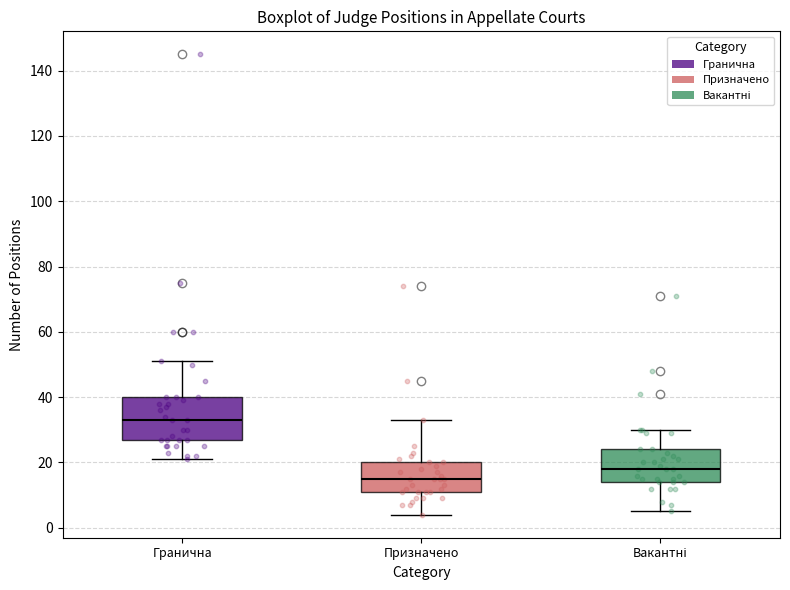

Reading left to right, transcribe this box plot: for each box, give where its median line is, the range the box spans, and where its two whiskers end, as read against the y-axis. The values are not printed on the chart, so give them approximately, as read against the axis.

Гранична: median 34, box 28 to 40, whiskers 22 to 52
Призначено: median 16, box 12 to 20, whiskers 4 to 34
Вакантні: median 18, box 14 to 24, whiskers 6 to 30